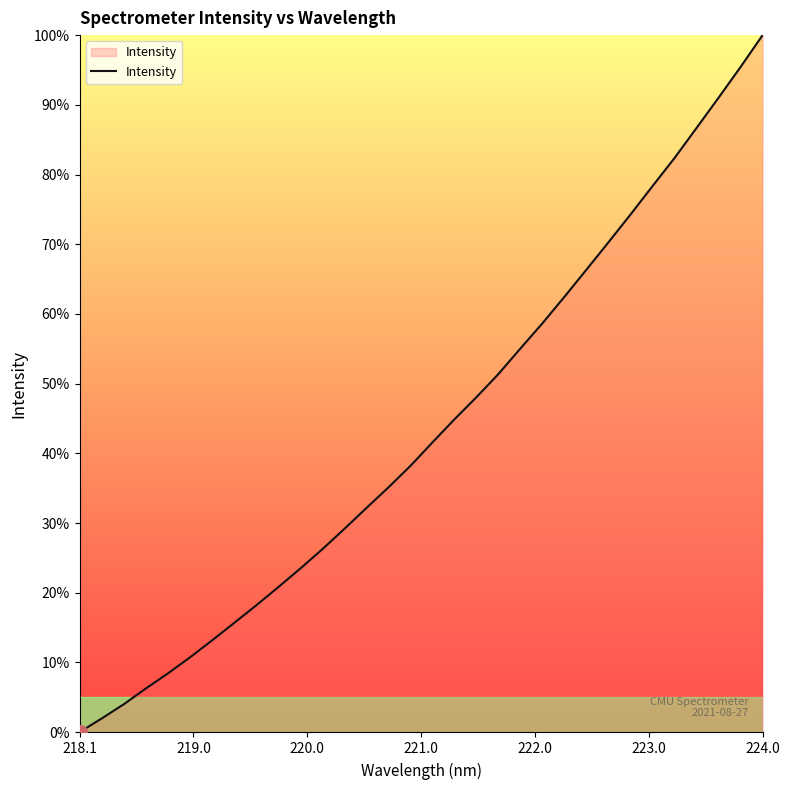

What is the difference between the maximum and minimum values?

100.0